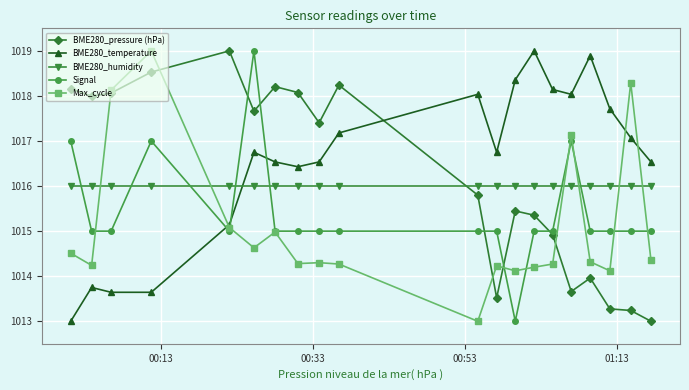

How many data points in BME280_pressure (hPa) are less than 1017?

10